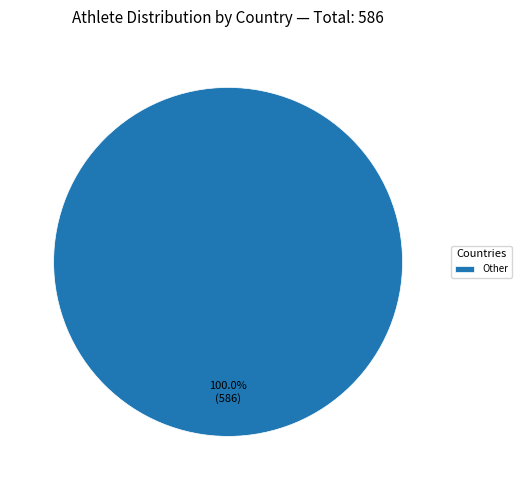

Rank the categories by value from highest to lowest.

Other